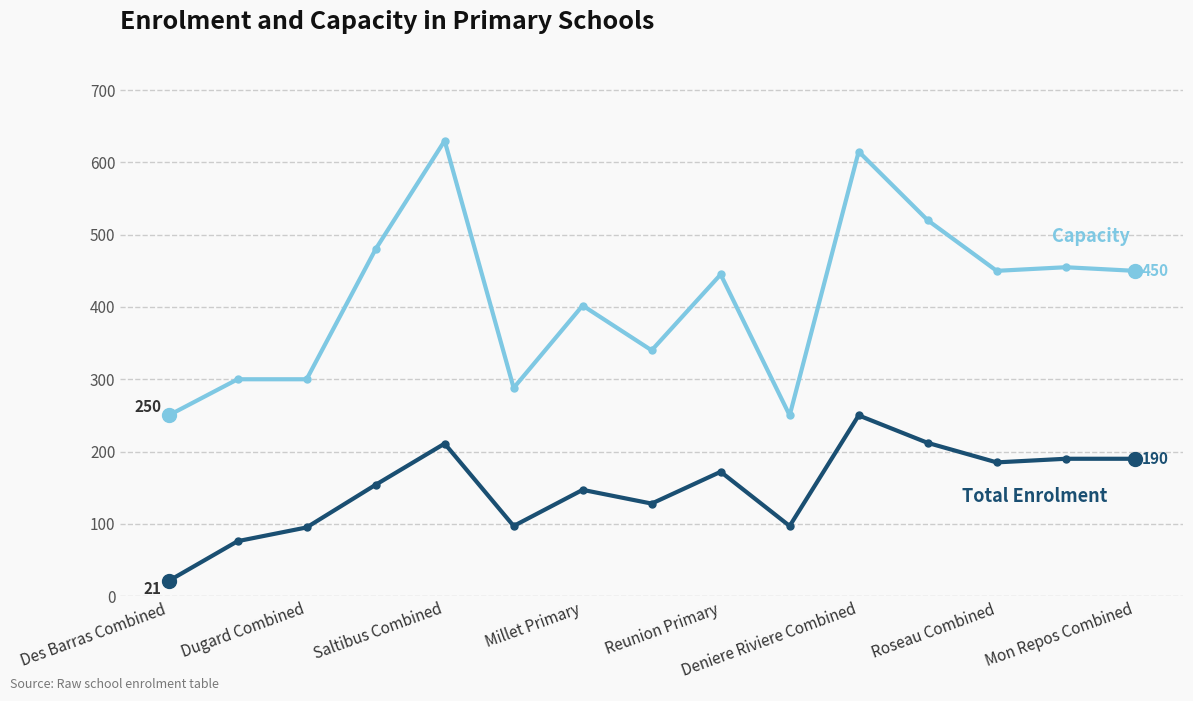

What is the greatest value displayed?

630